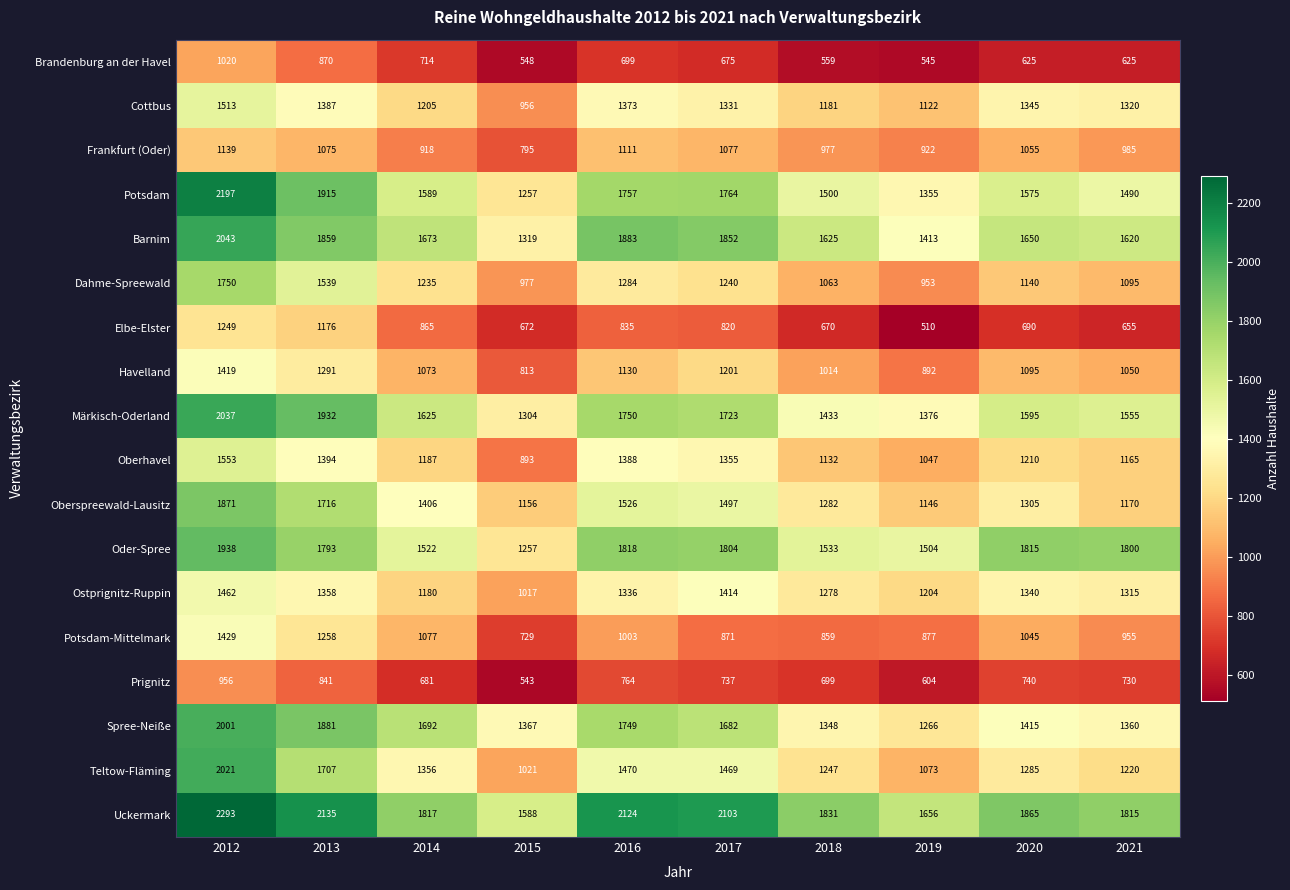

Count the number of data series in this chart.

18